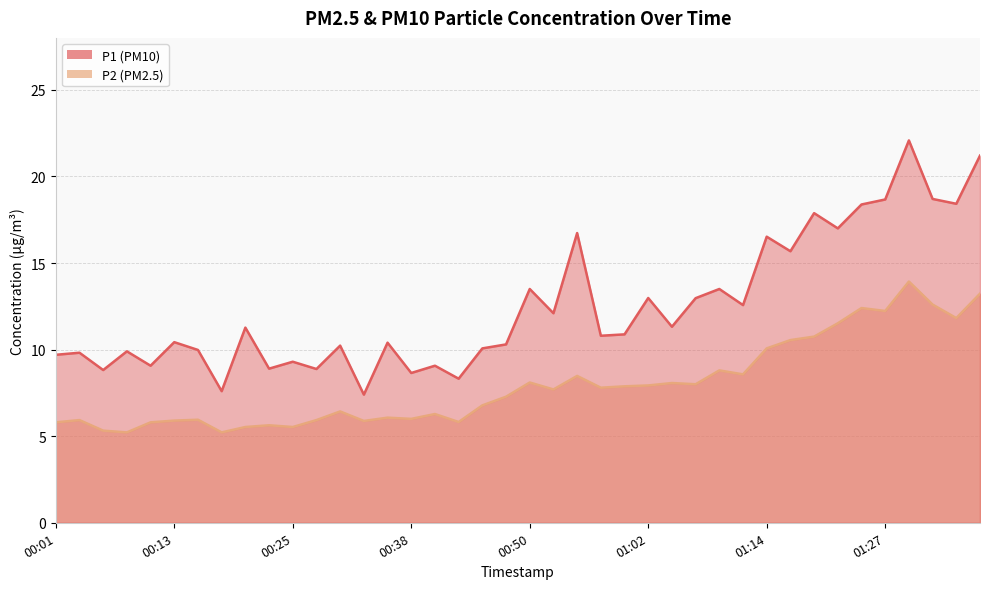

What is the average value of the P1 series?

12.5